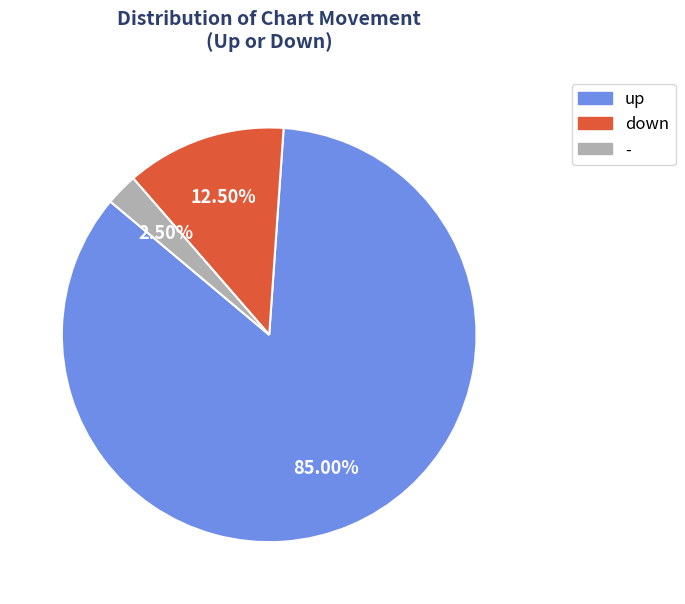

What is the ratio of the value at up to the value at -?

34.0